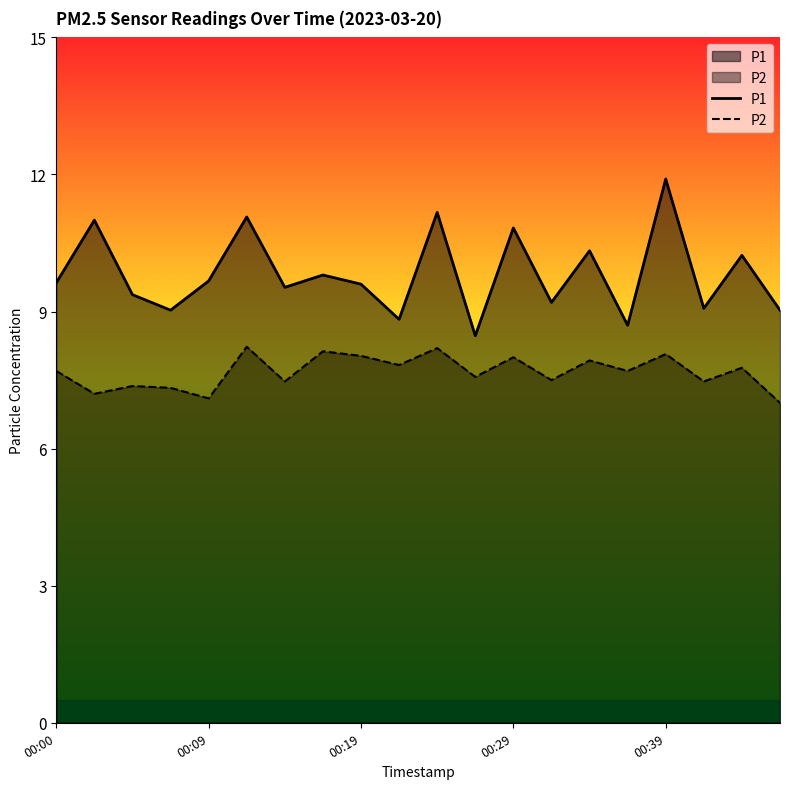

What is the difference between the maximum and minimum values in the P2 series?

1.2